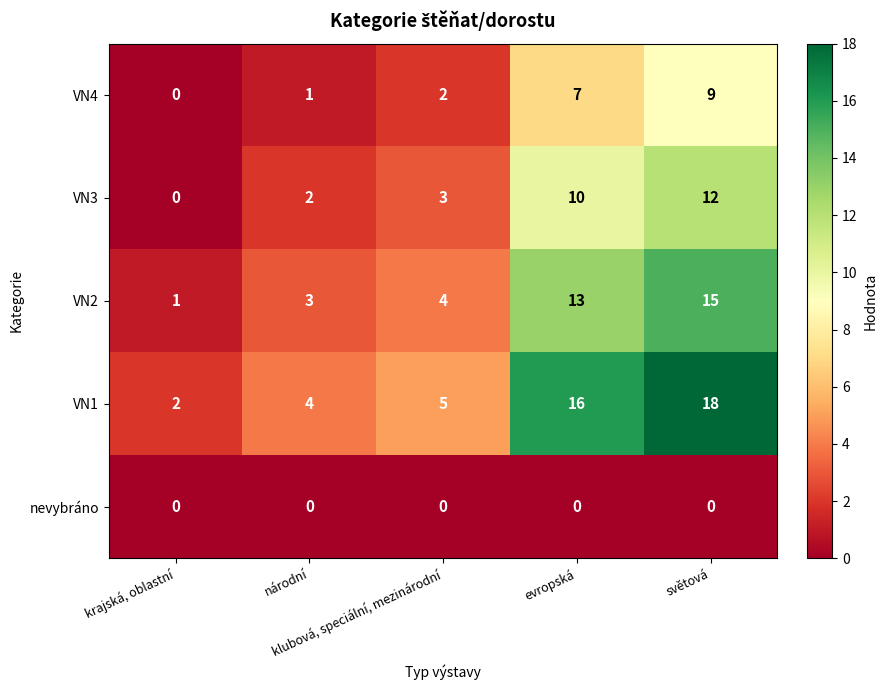

What is the difference between the maximum and second lowest values in the VN1 series?

14